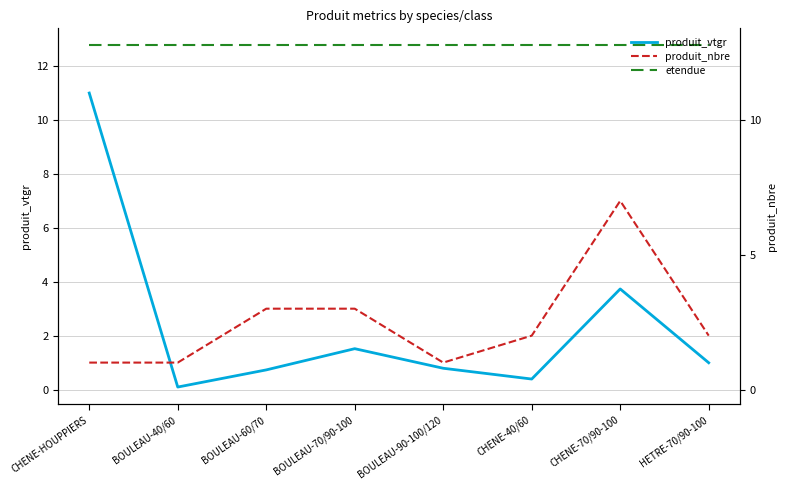

How many lines are shown in the chart?

3